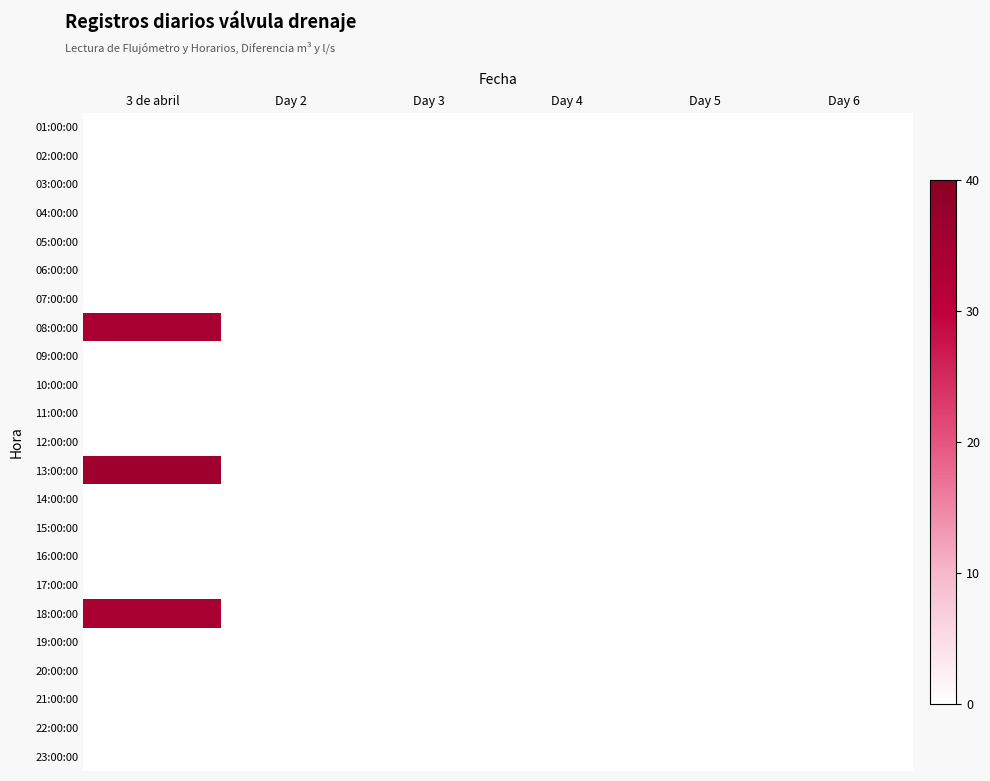

How many data points does each series have?

6